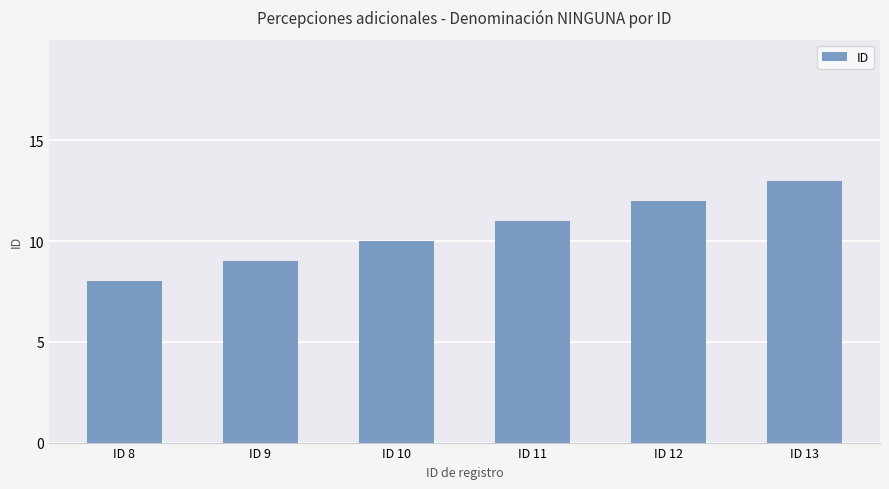

Does the chart contain stacked bars?

No